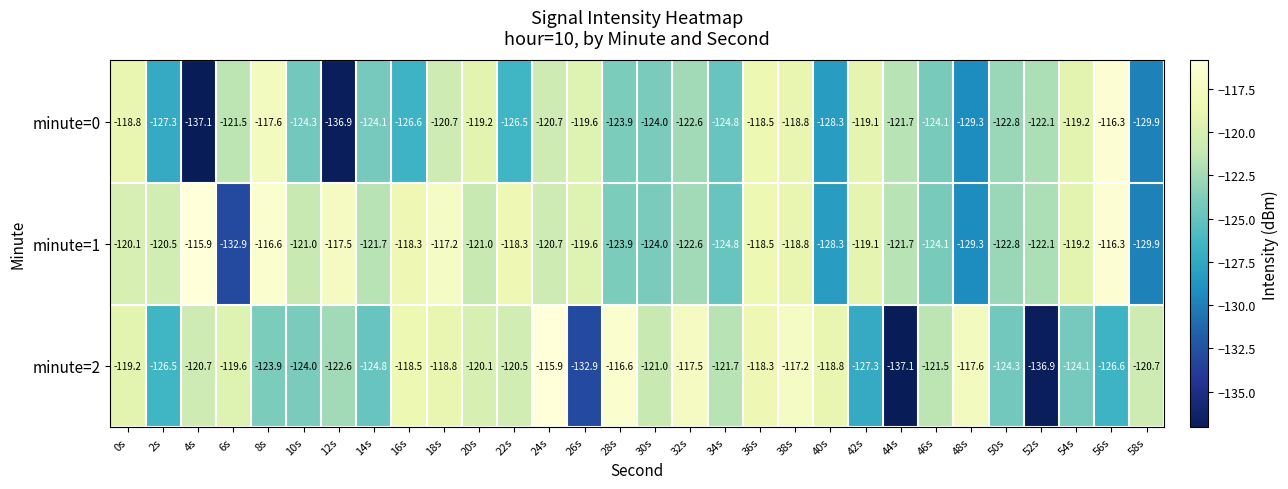

At which label is minute=2 closest to -126?

2s